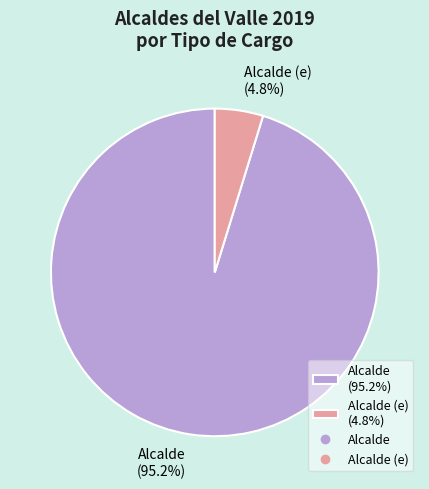

How many slices are in this pie chart?

2